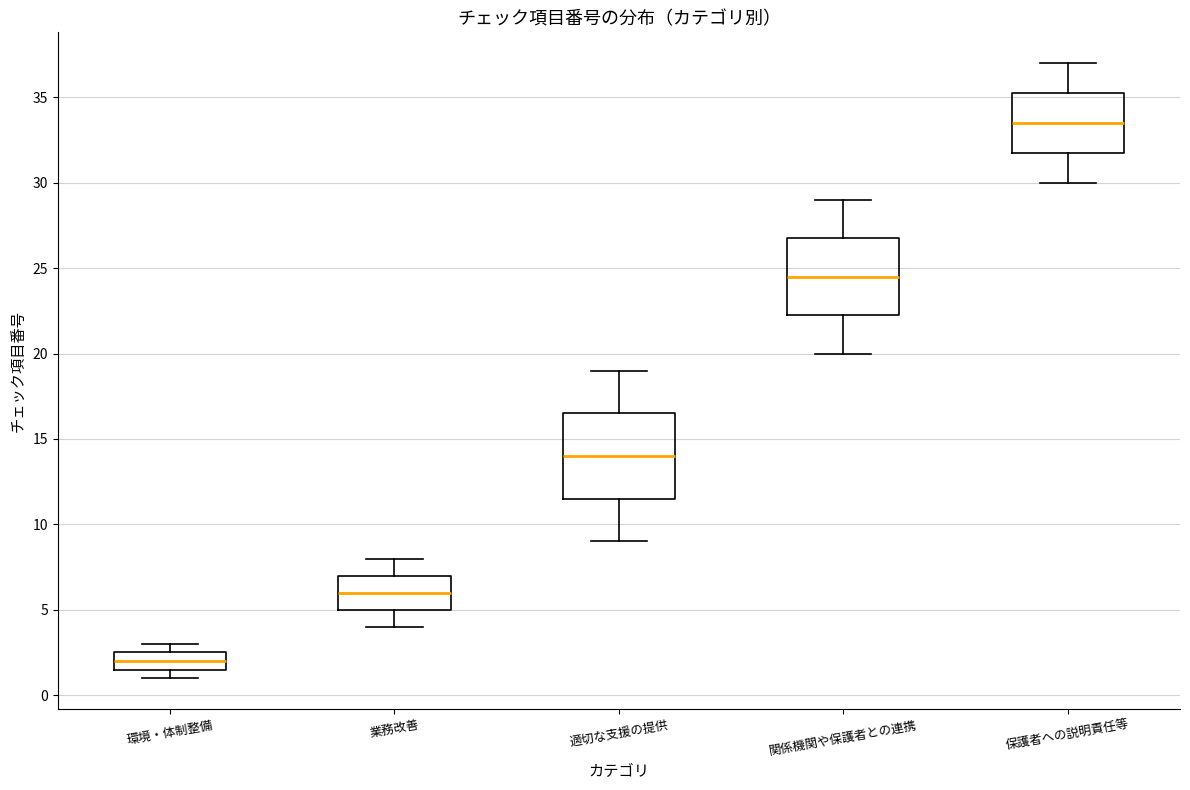

Reading left to right, transcribe this box plot: for each box, give where its median line is, the range the box spans, and where its two whiskers end, as read against the y-axis. The values are not printed on the chart, so give them approximately, as read against the axis.

環境・体制整備: median 2.0, box 1.5 to 2.5, whiskers 1.0 to 3.0
業務改善: median 6.0, box 5.0 to 7.0, whiskers 4.0 to 8.0
適切な支援の提供: median 14.0, box 11.5 to 16.5, whiskers 9.0 to 19.0
関係機関や保護者との連携: median 24.5, box 22.5 to 27.0, whiskers 20.0 to 29.0
保護者への説明責任等: median 33.5, box 32.0 to 35.5, whiskers 30.0 to 37.0